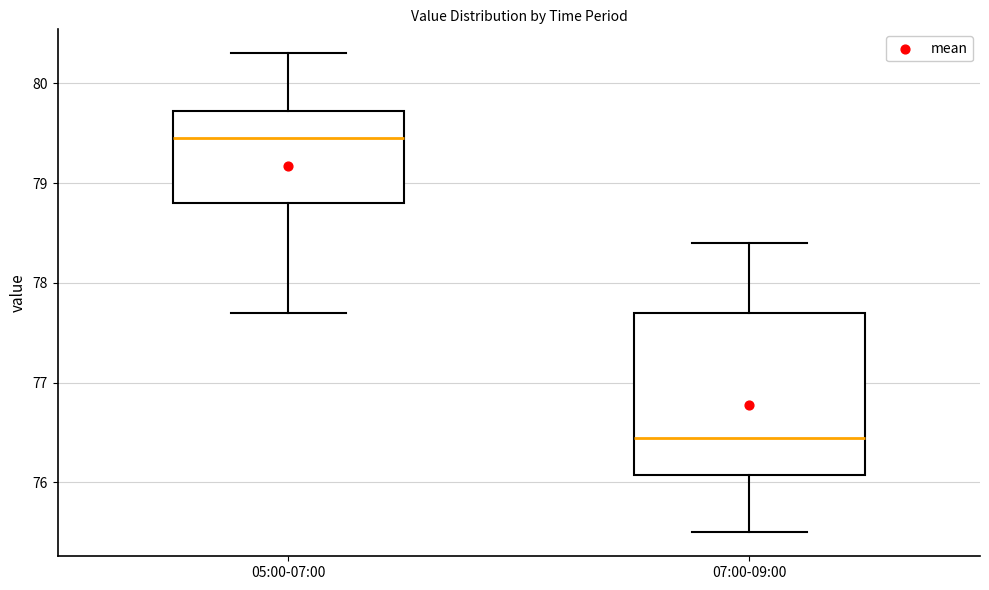

Where does the lower whisker of the box for 07:00-09:00 end on the y-axis? The values are not printed on the chart, so give them approximately, as read against the axis.

75.5